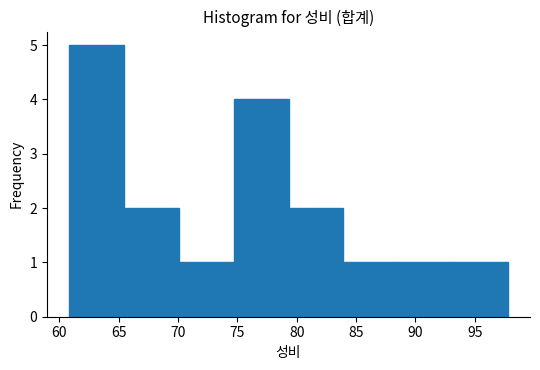

Reading left to right, list every bar in this chart as the range it spans on the x-axis followed by its height. Neither the bar edges nor the heights are printed on the chart, so give them approximately, as read against the axes.

61.0 to 65.5: 5
65.5 to 70.0: 2
70.0 to 74.5: 1
74.5 to 79.5: 4
79.5 to 84.0: 2
84.0 to 88.5: 1
88.5 to 93.0: 1
93.0 to 98.0: 1